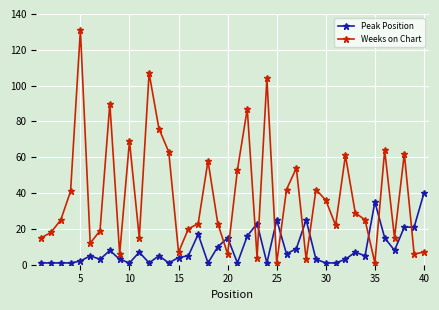

Rank the series by their maximum value, from lowest to highest.

Peak Position, Weeks on Chart